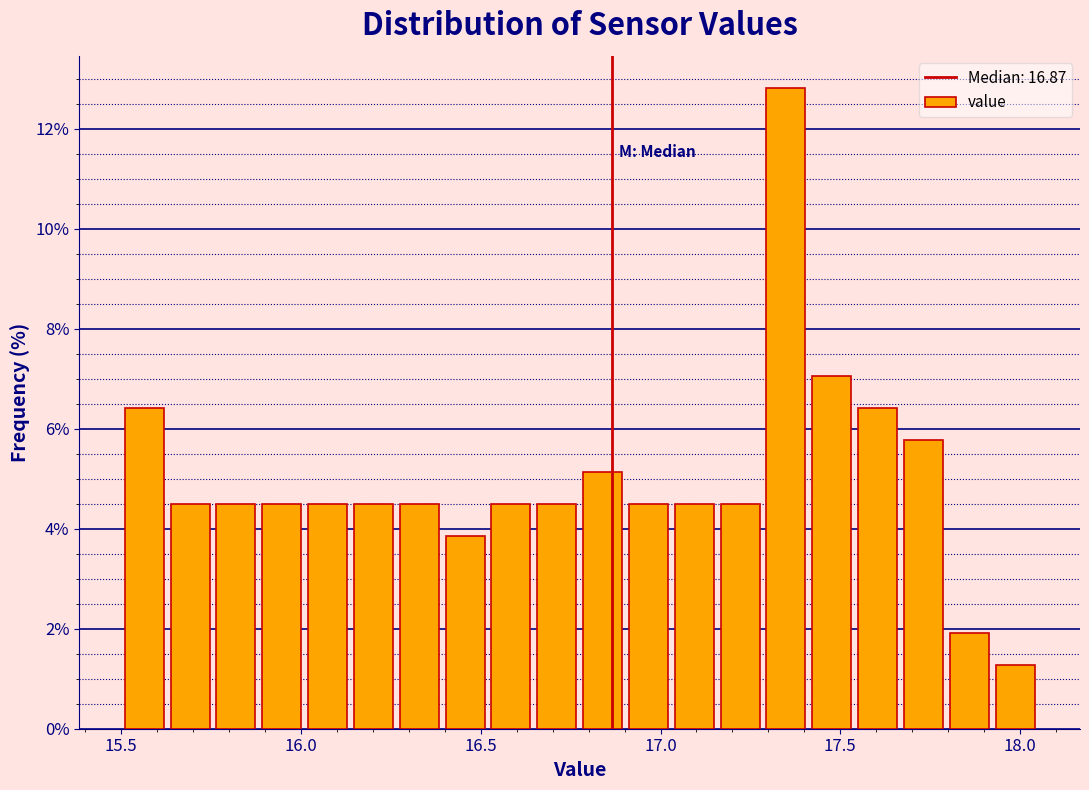

Read against the x-axis, roughly where is the centre of the tallest bar?

17.35